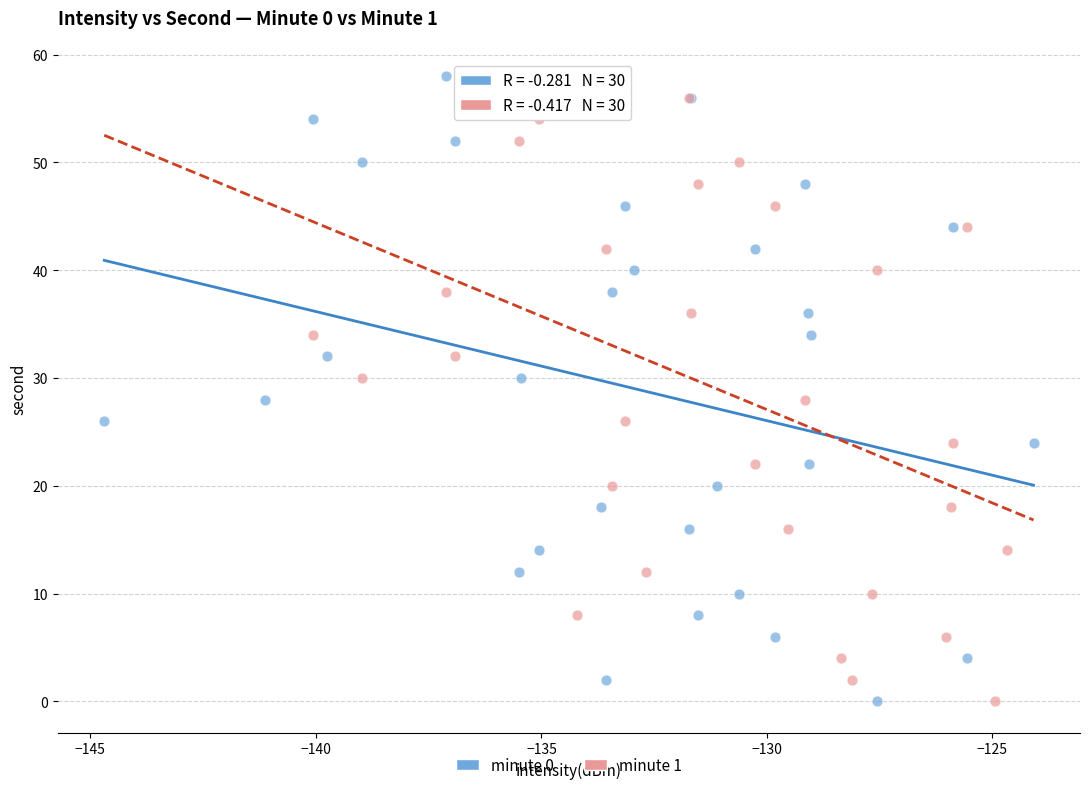

What are all the series names shown in the legend?

minute 0, minute 1